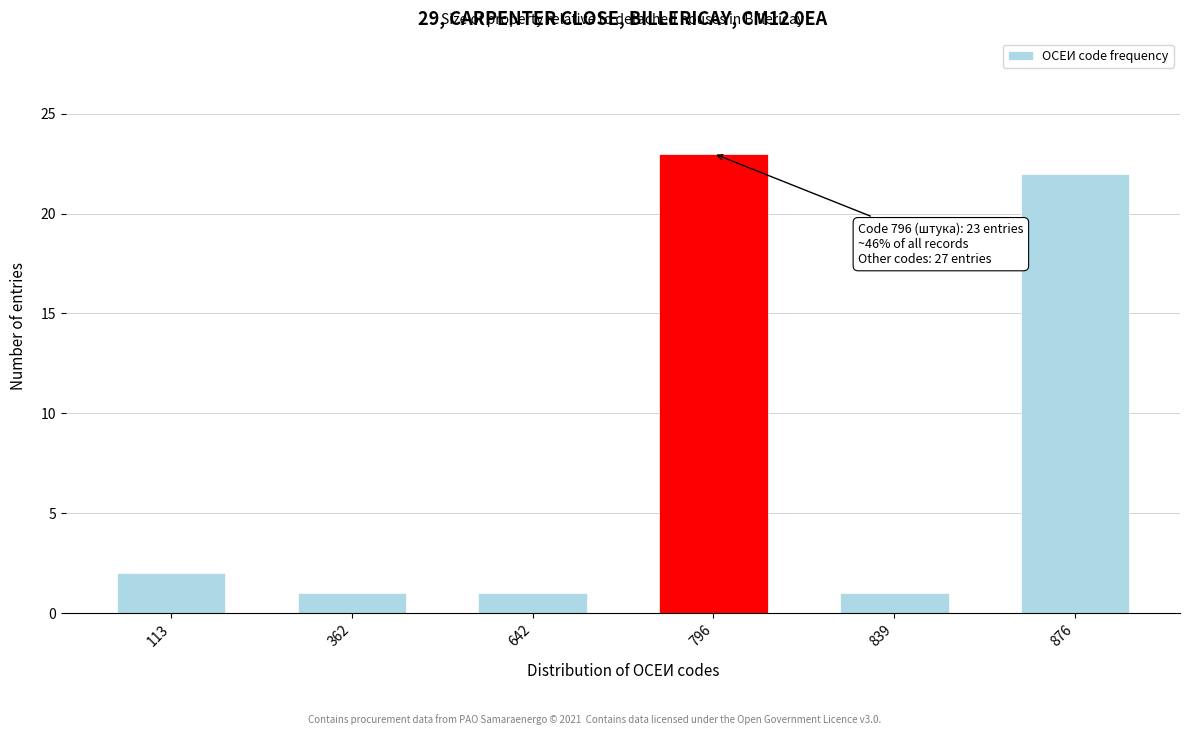

Reading left to right, list all the values displayed in this chart.

113=2	362=1	642=1	796=23	839=1	876=22